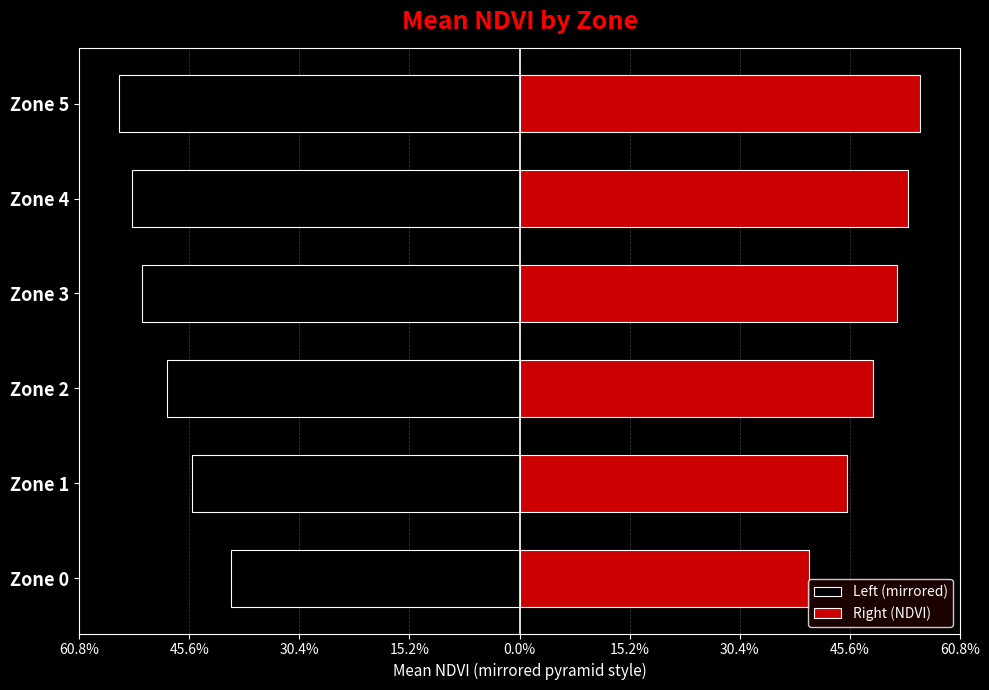

The value of Right (NDVI) at Zone 2 is 0.5. True or false?

True